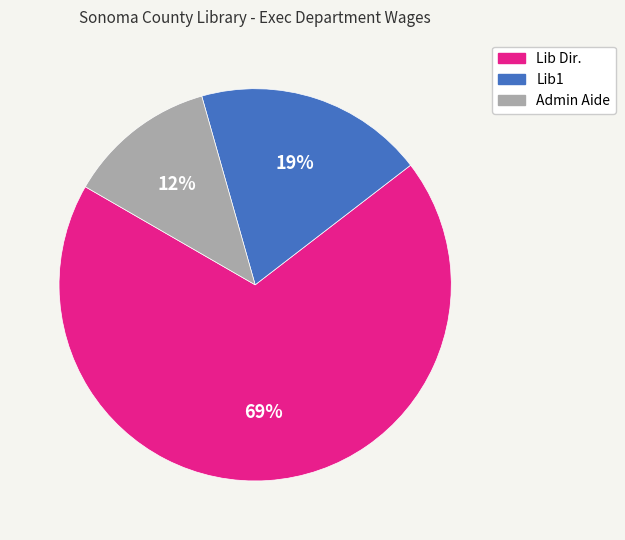

To the nearest percent, what is the difference between the Admin Aide and Lib1 slice percentages?

7%